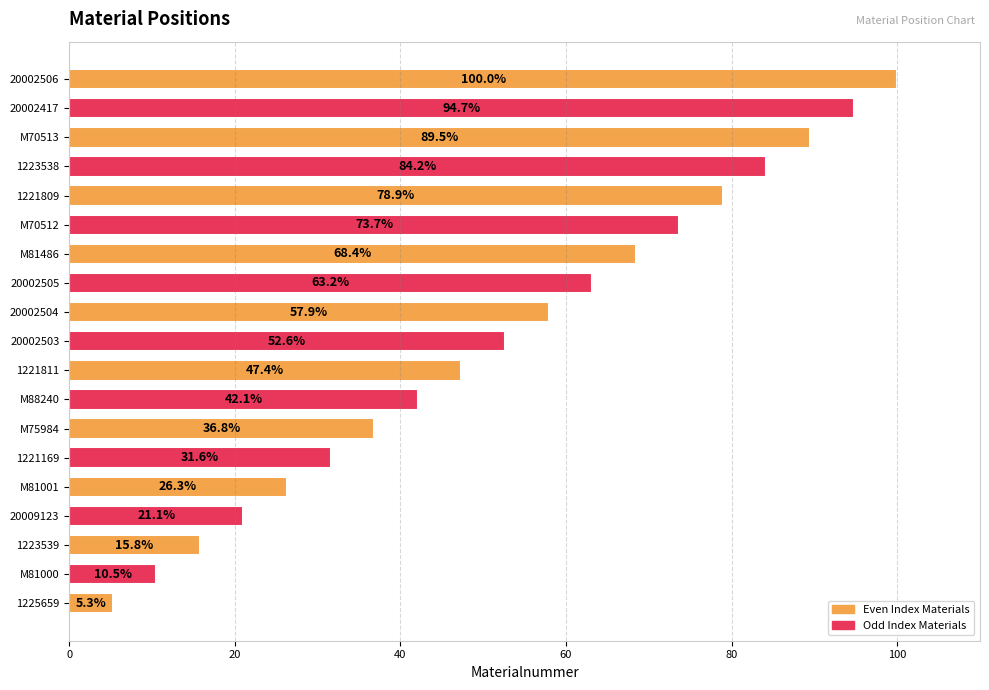

True or false: the data shows 68.4 at M81486.

True